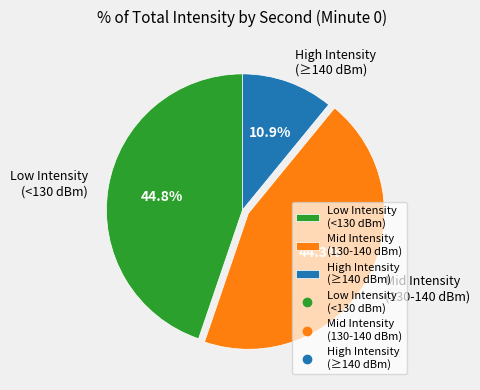

What is the smallest slice in the pie chart?

High Intensity (≥140 dBm)